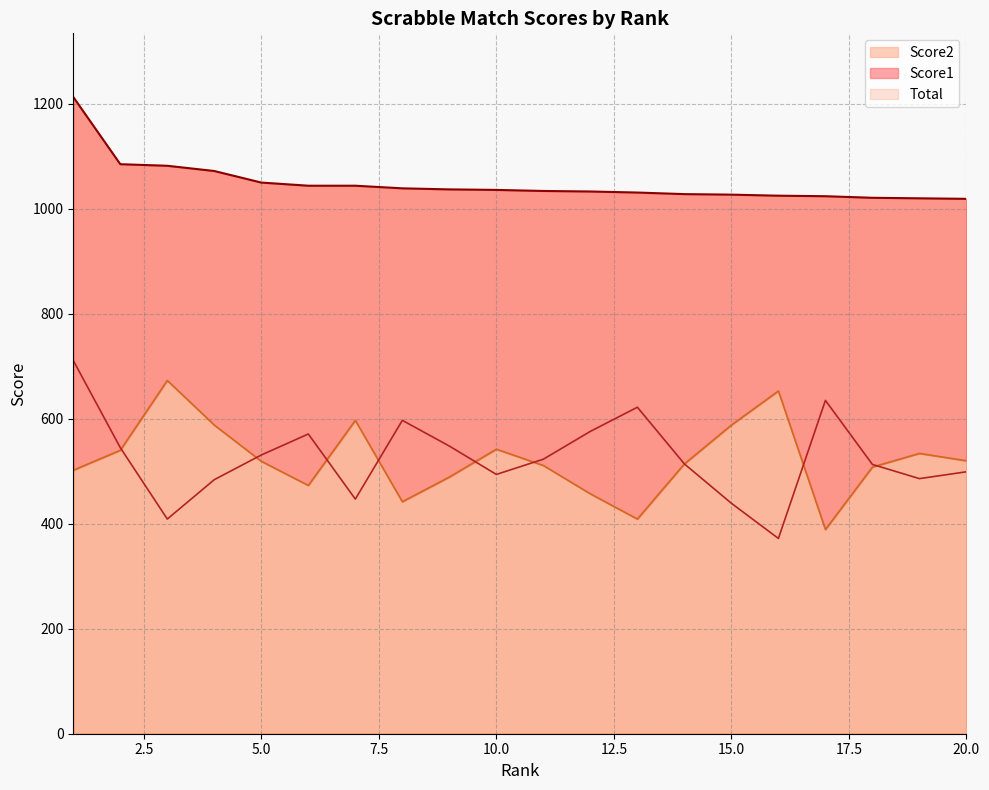

Is it true that Total equals 1021 at 18?

True